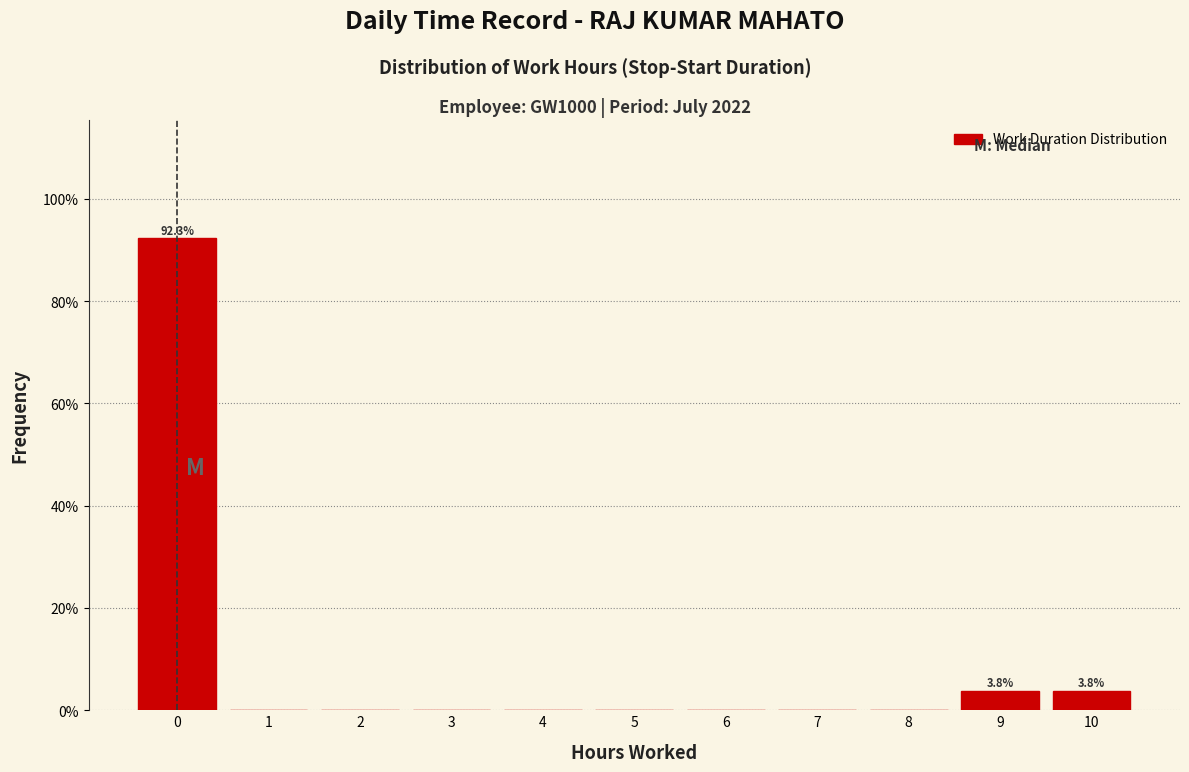

Over which range of the x-axis is the bar tallest?

-0.5 to 0.5